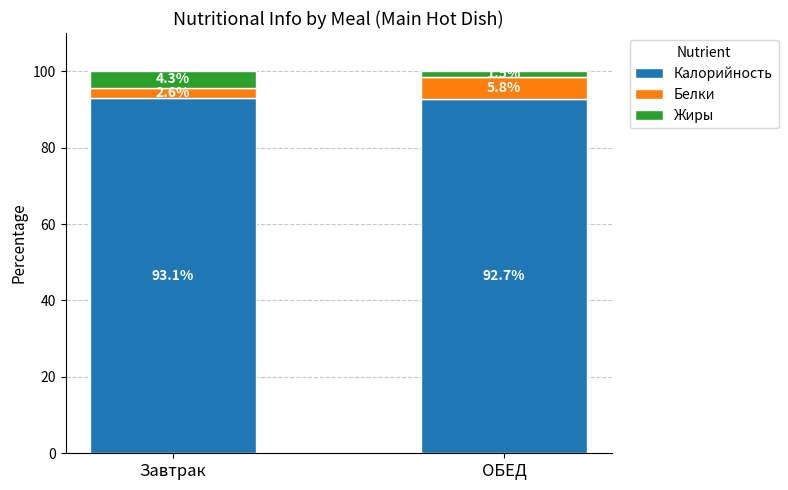

At which label is Калорийность closest to 92?

ОБЕД